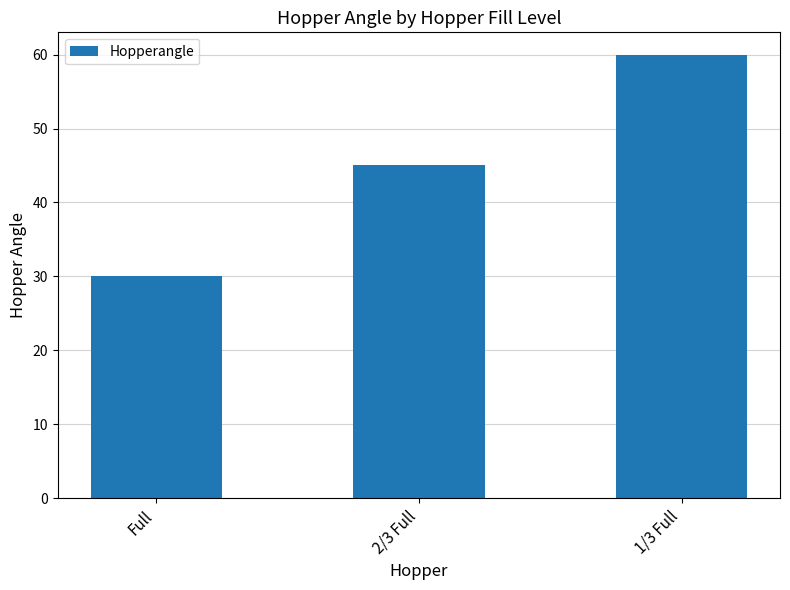

What is the ratio of the value at 1/3 Full to the value at Full?

2.0